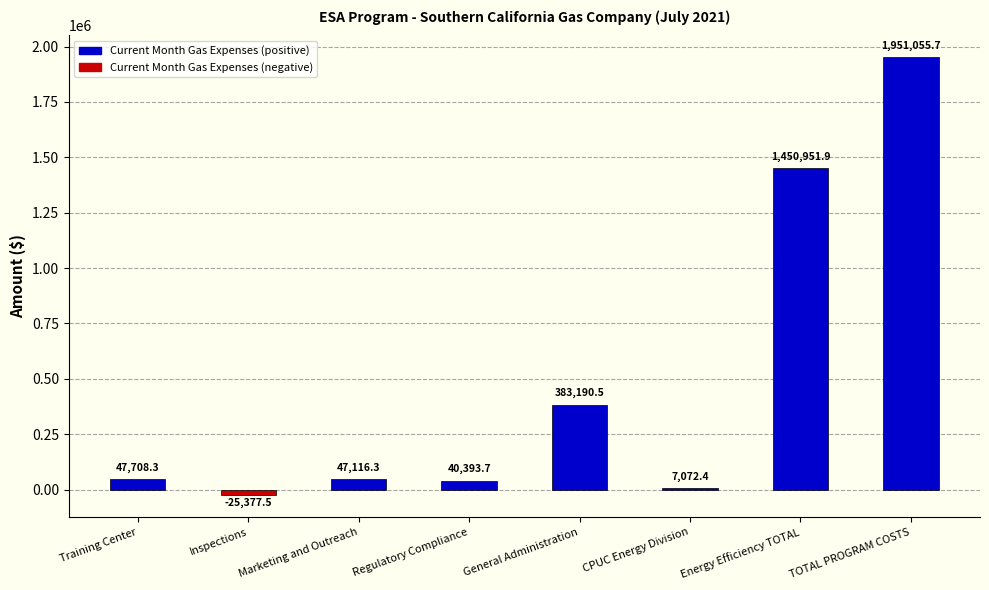

What position from the left is Energy Efficiency TOTAL?

7